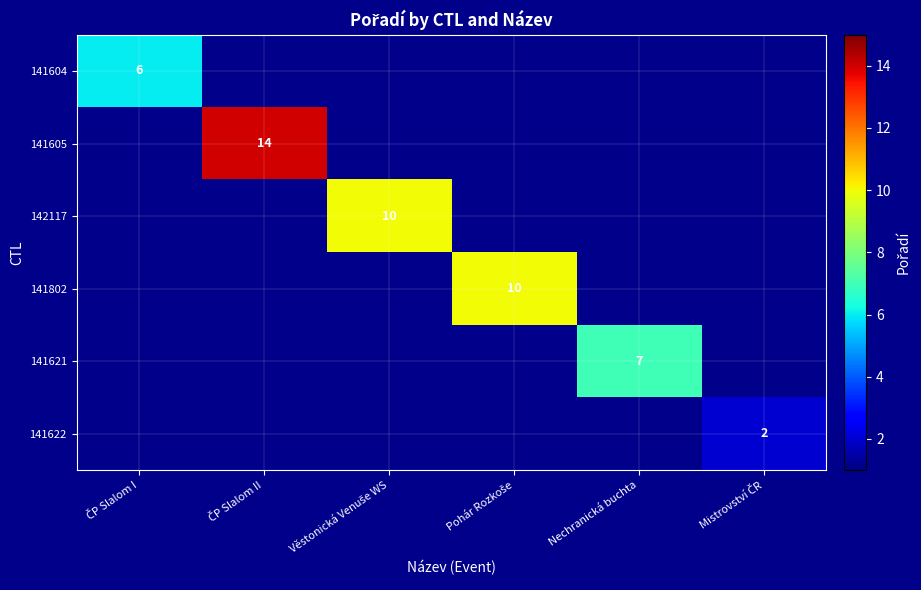

At which label does 141605 reach its minimum?

ČP Slalom I